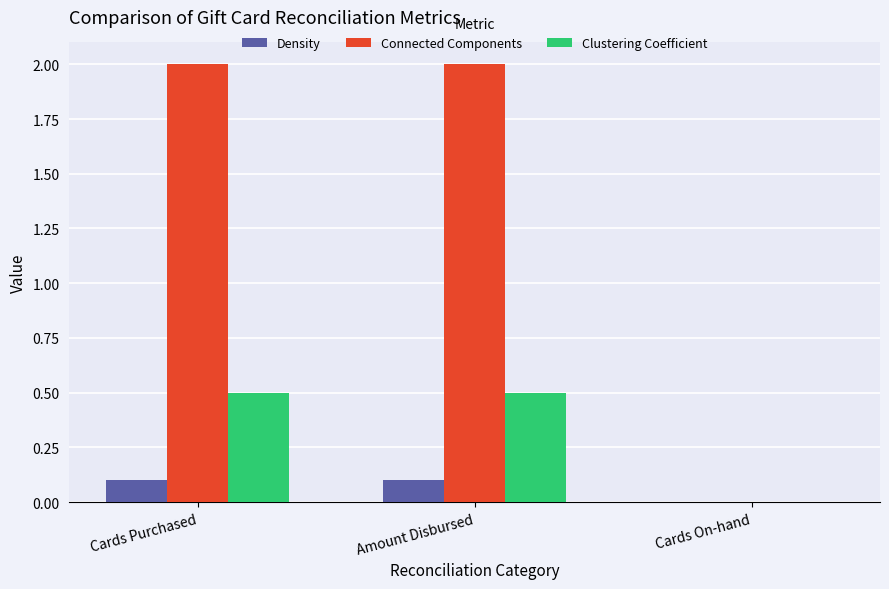

What are all the series names shown in the legend?

Density, Connected Components, Clustering Coefficient